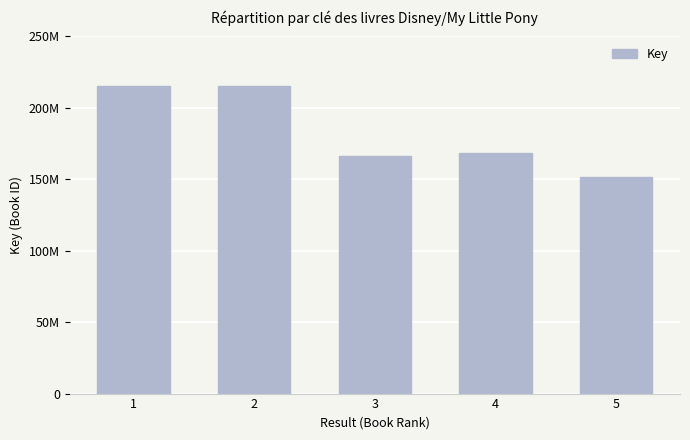

List the labels in order of value, smallest first.

5, 3, 4, 1, 2